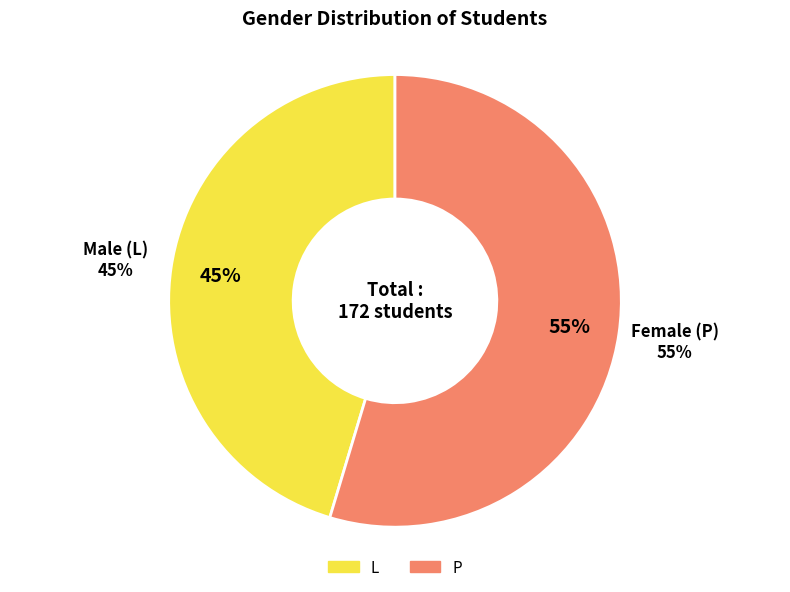

To the nearest percent, what portion does L represent?

45%